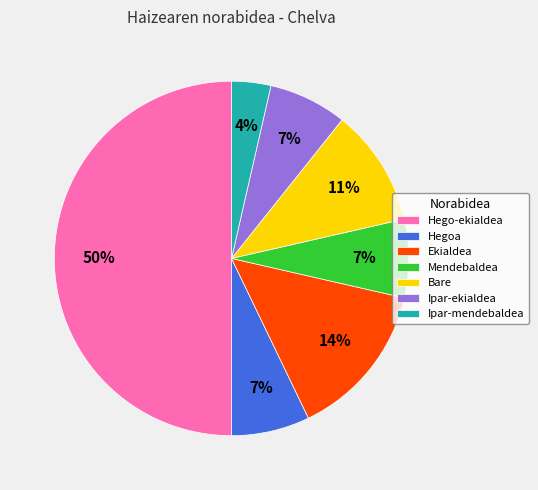

Do Hego-ekialdea and Hegoa together represent more than half of the pie?

Yes